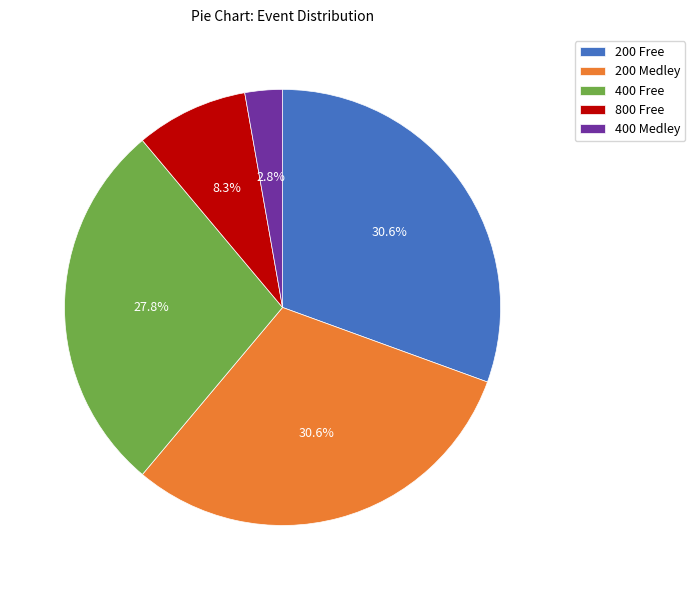

Which has a higher value, 400 Free or 400 Medley?

400 Free